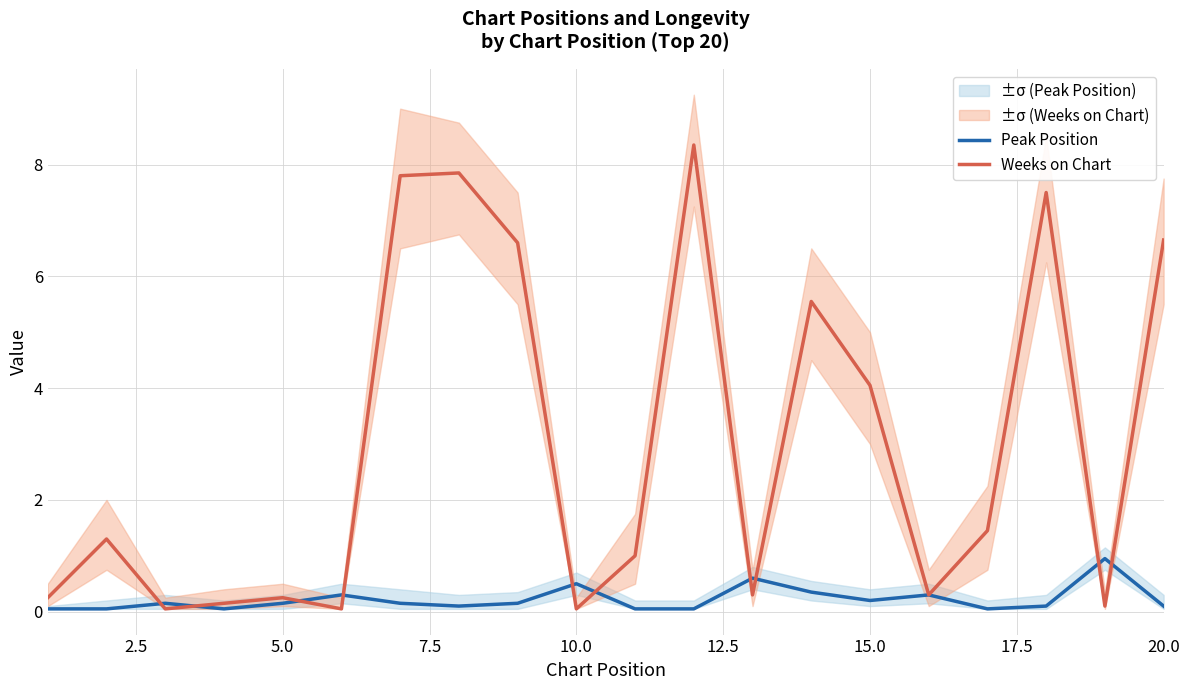

The Weeks on Chart series shows 4.0 at 15.0. True or false?

True